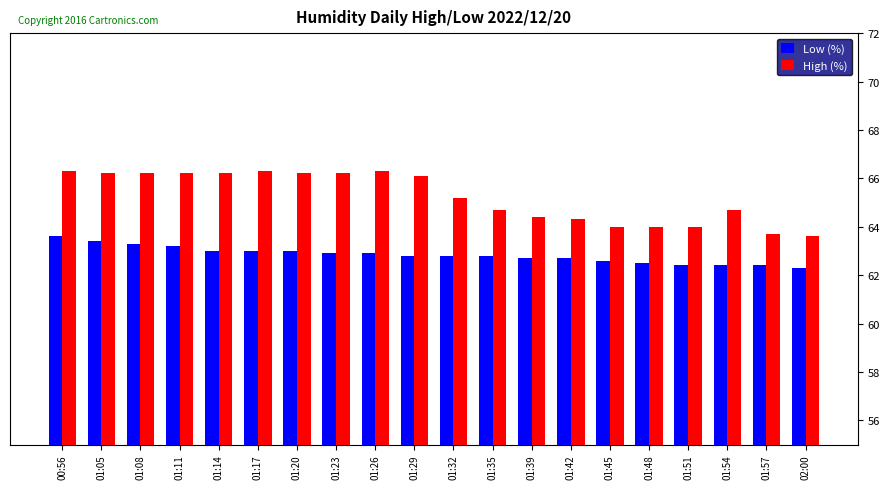

List the series in order of their peak value, lowest first.

Low (%), High (%)